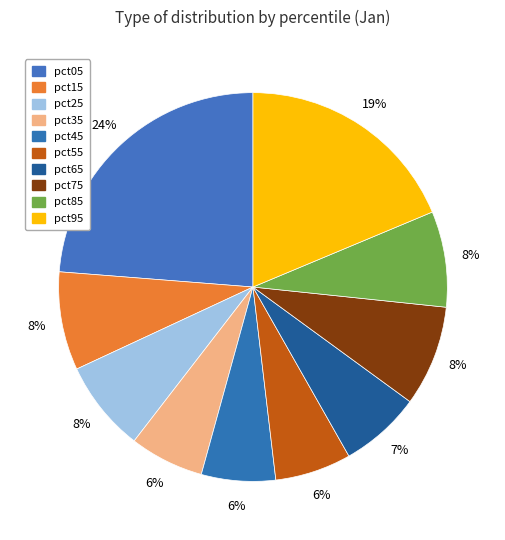

Is the sum of pct55 and pct95 greater than half?

No